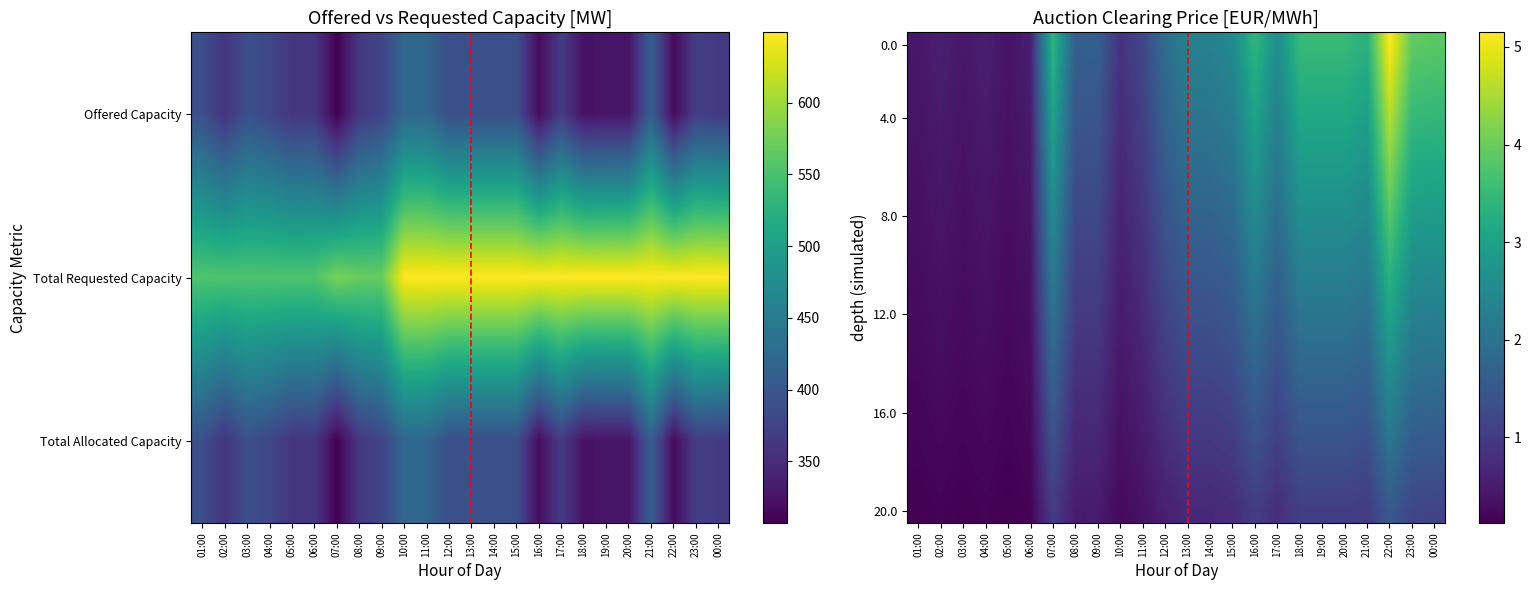

What is the greatest value displayed?

649.0